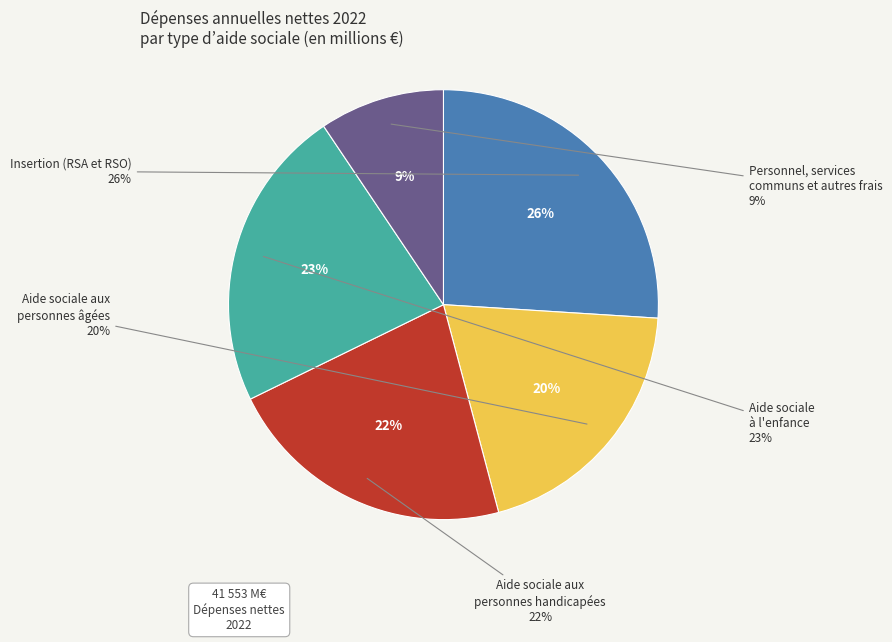

What portion of the pie excludes Insertion (RSA et RSO)?

74.0%